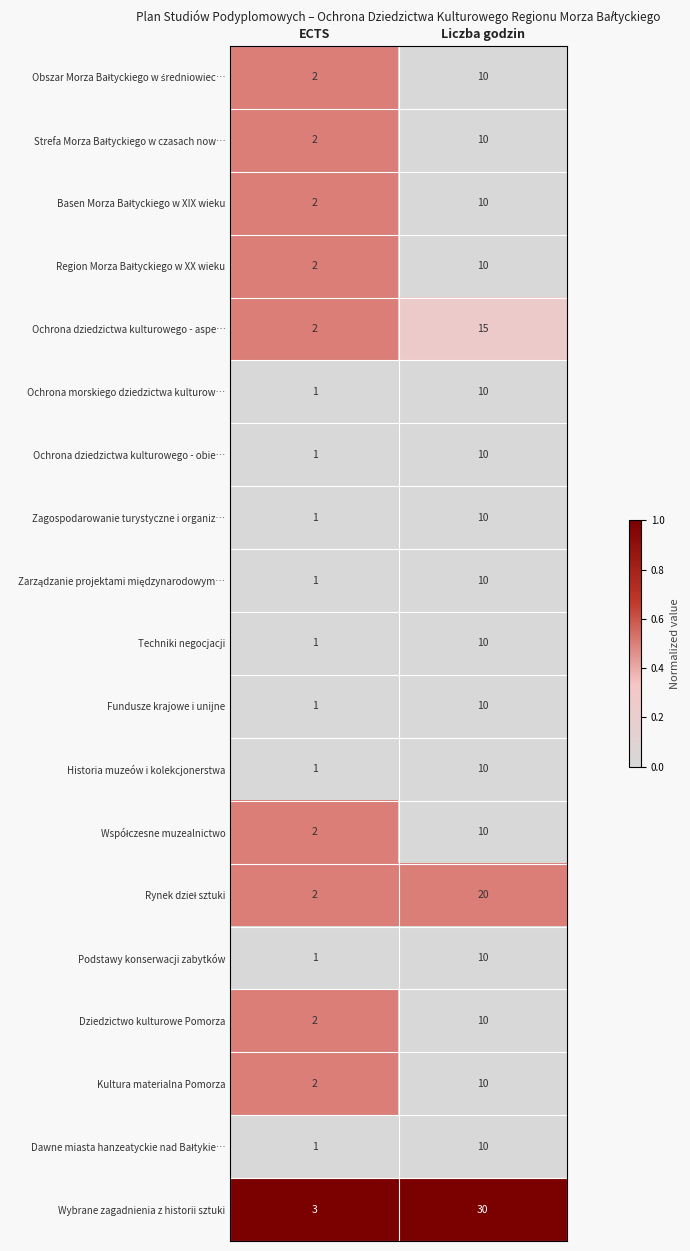

What is the difference between the highest and lowest values at Liczba godzin?

20